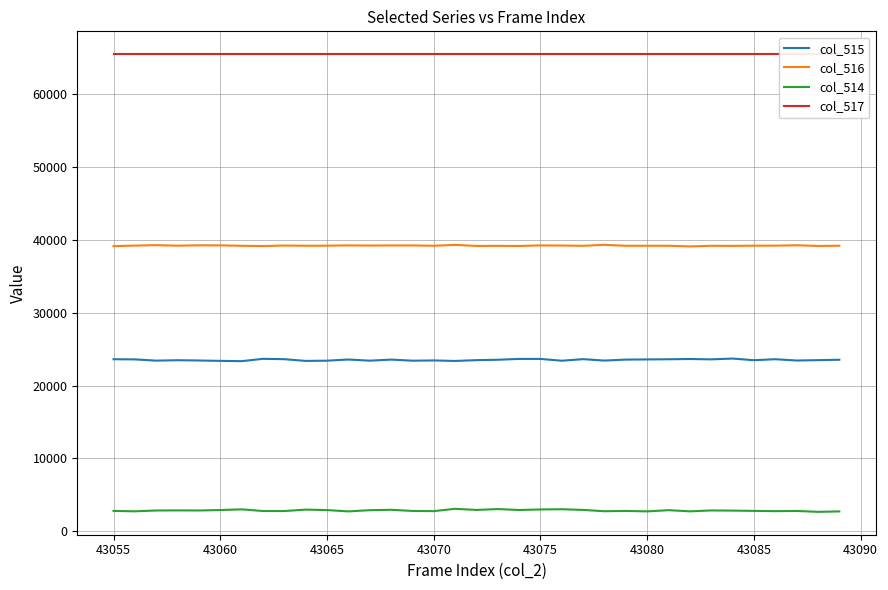

True or false: col_516 and col_514 cross at least once.

False